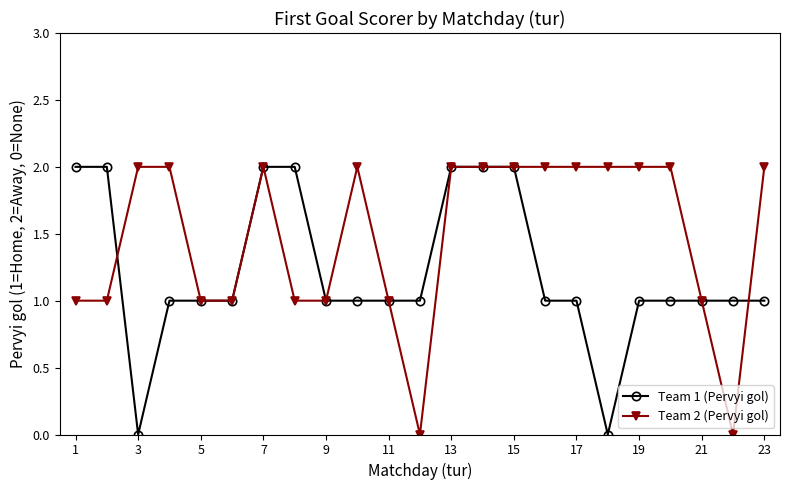

Which series has the largest total across all categories?

Team 2 (Pervyi gol)